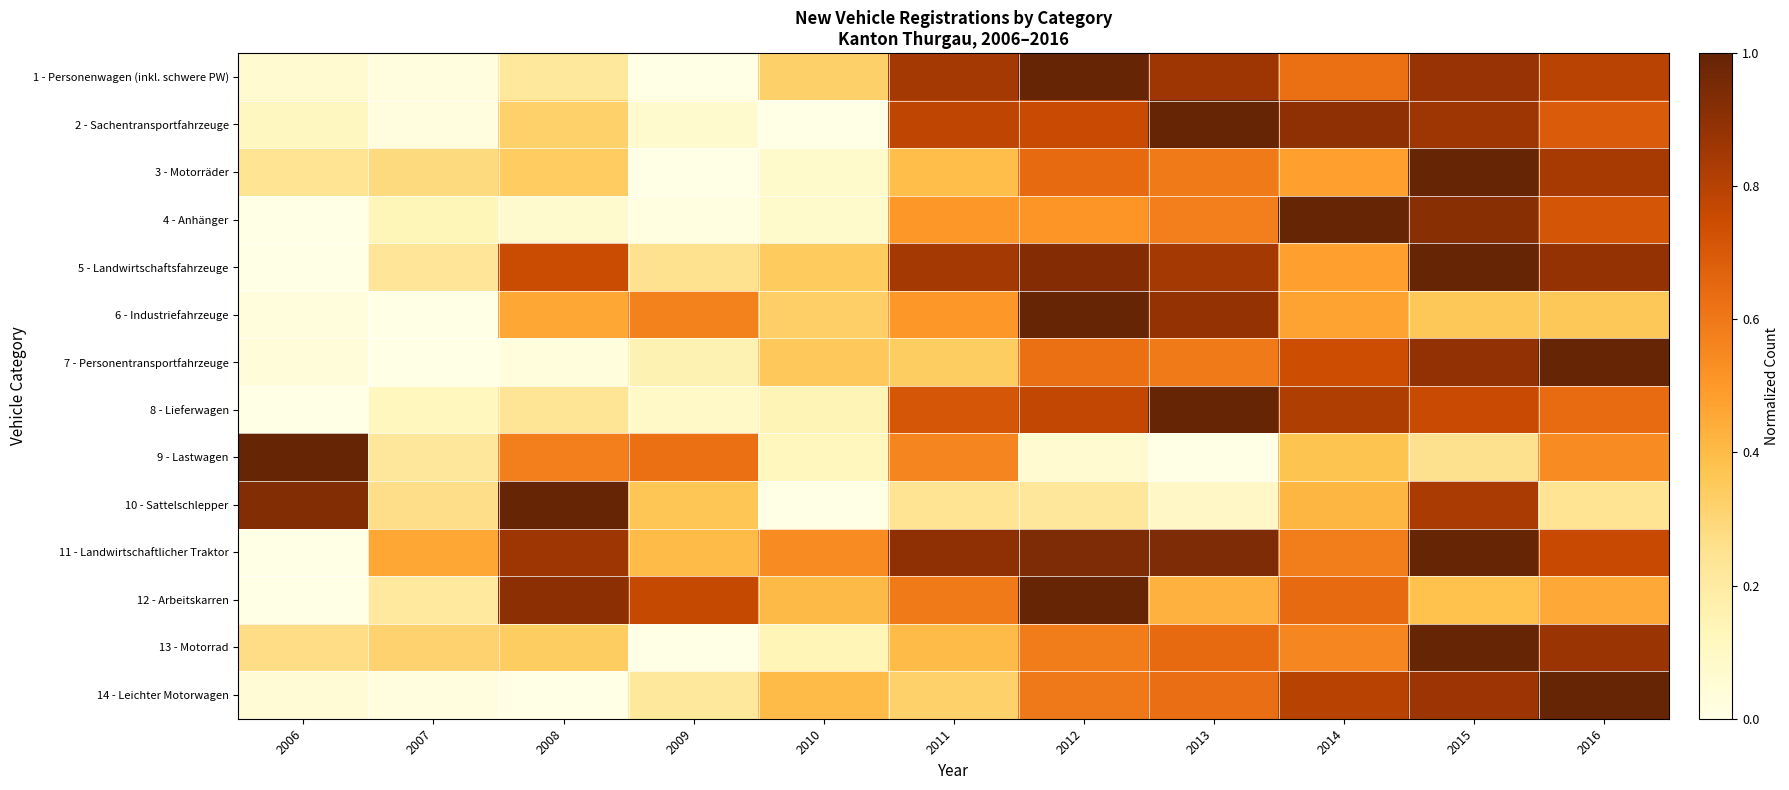

What is the spread (max minus min) of values at 2011?

0.7